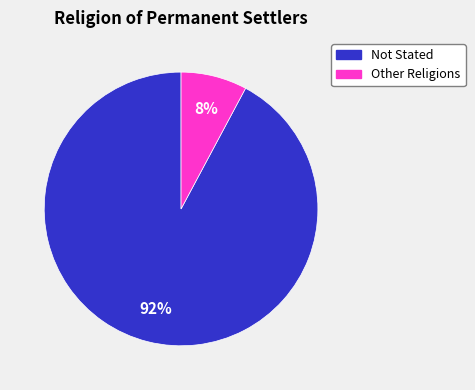

To the nearest percent, what is the difference between the largest and smallest slice percentages?

84%